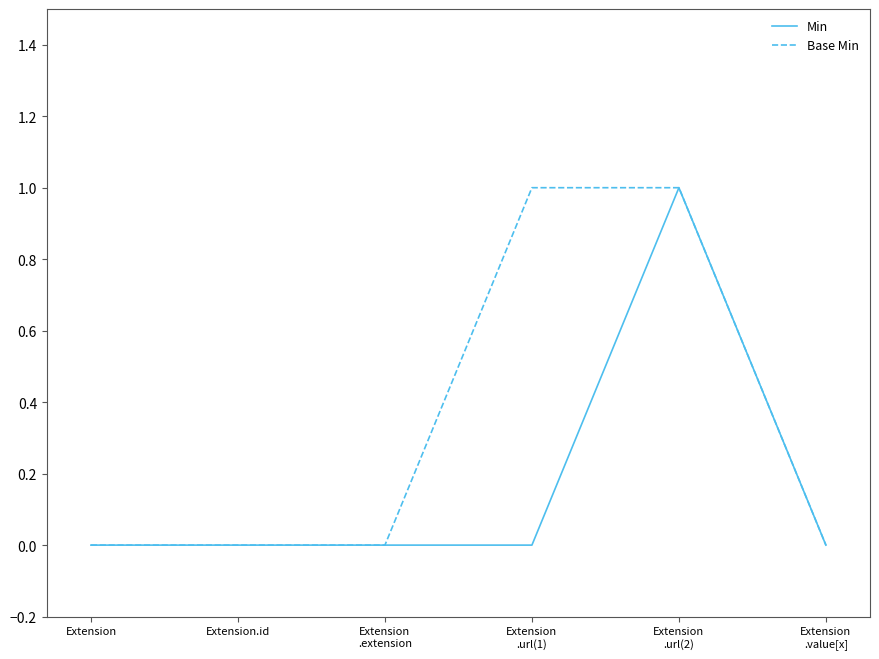

Which series has the largest total across all categories?

Base Min